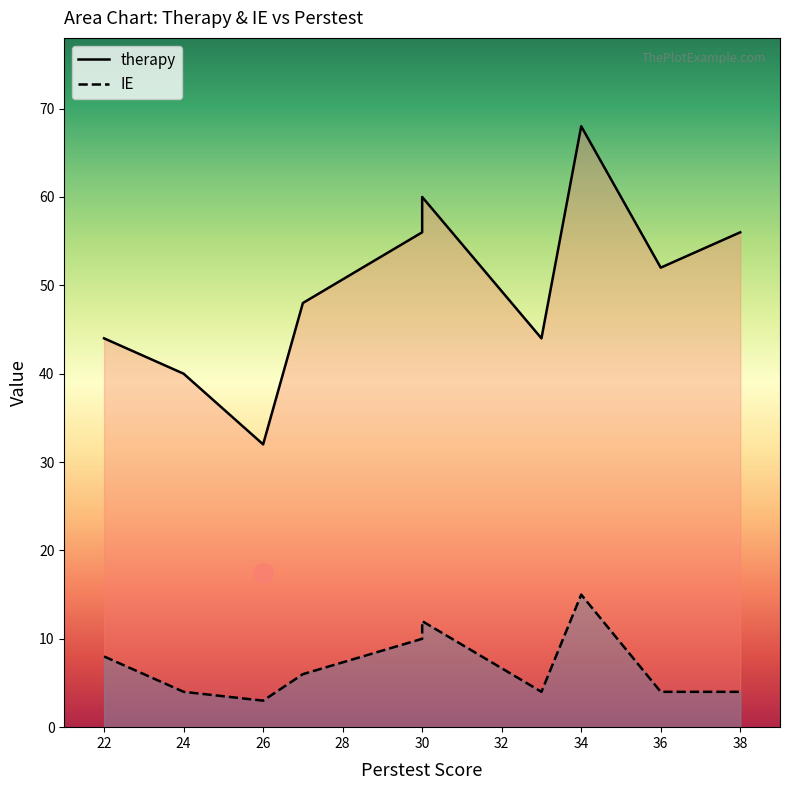

What is the lowest value of the therapy series?

32